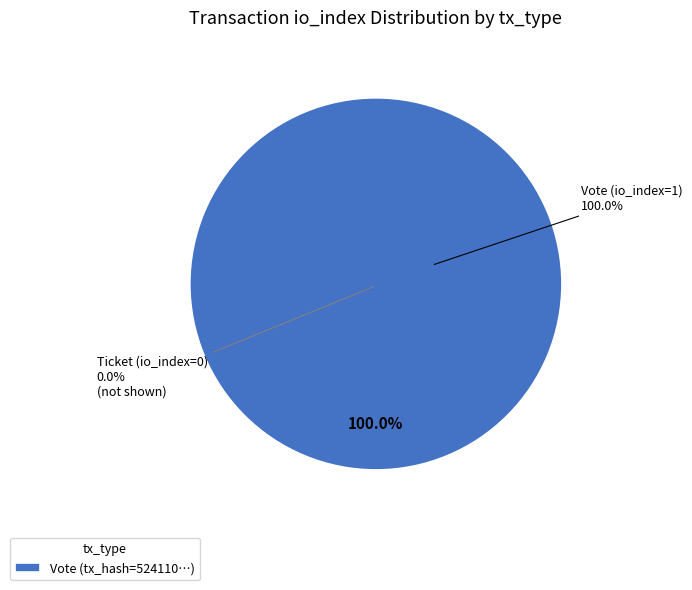

True or false: Ticket (io_index=0) accounts for 1% of the total.

False